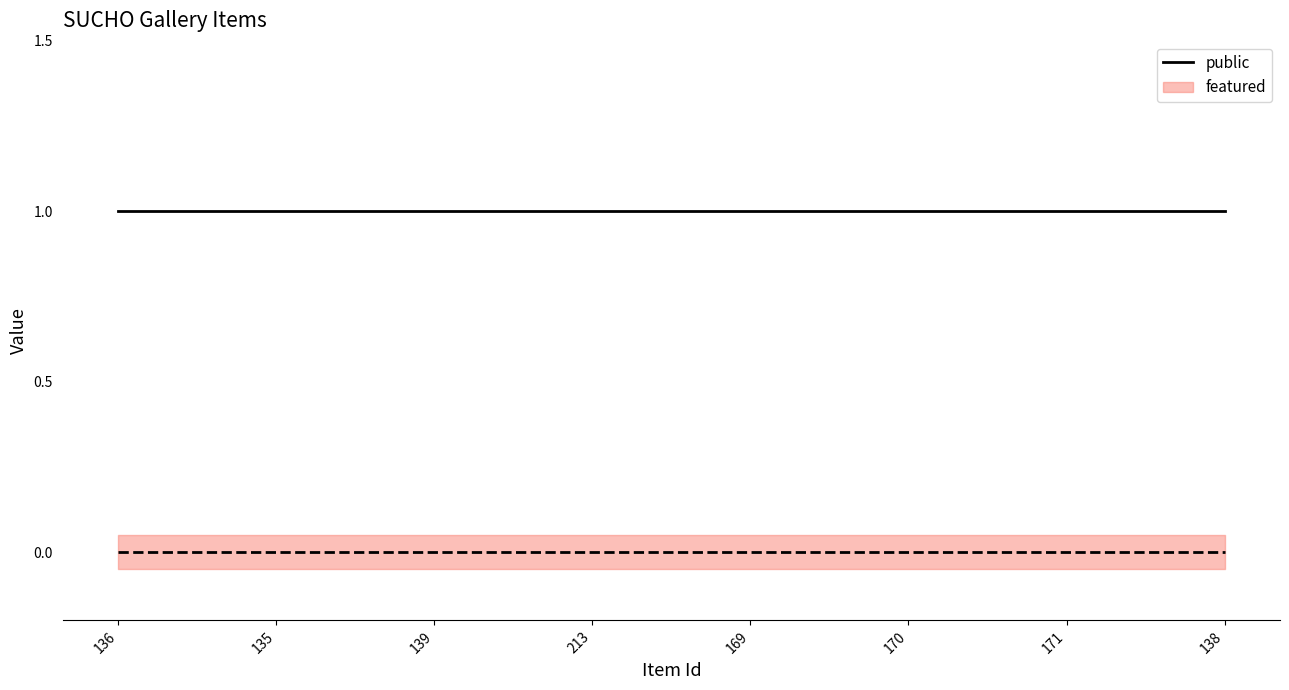

Is this an area chart (filled region under the line)?

No